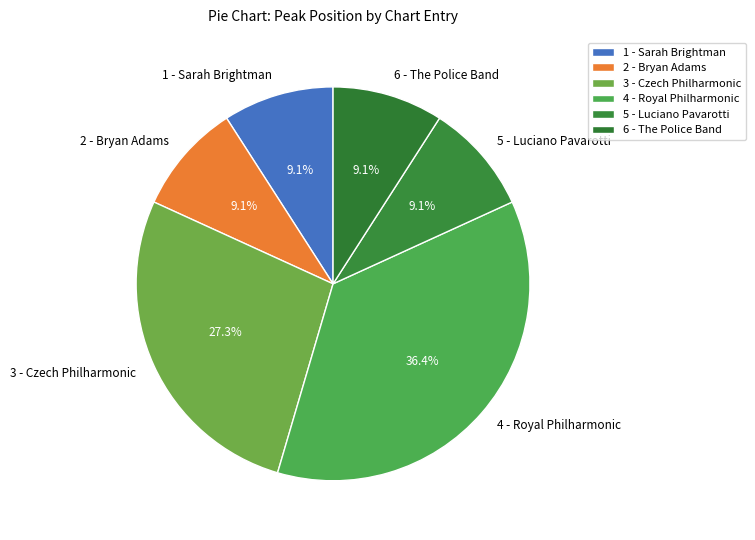

Which category has the biggest portion of the pie?

4 - Royal Philharmonic